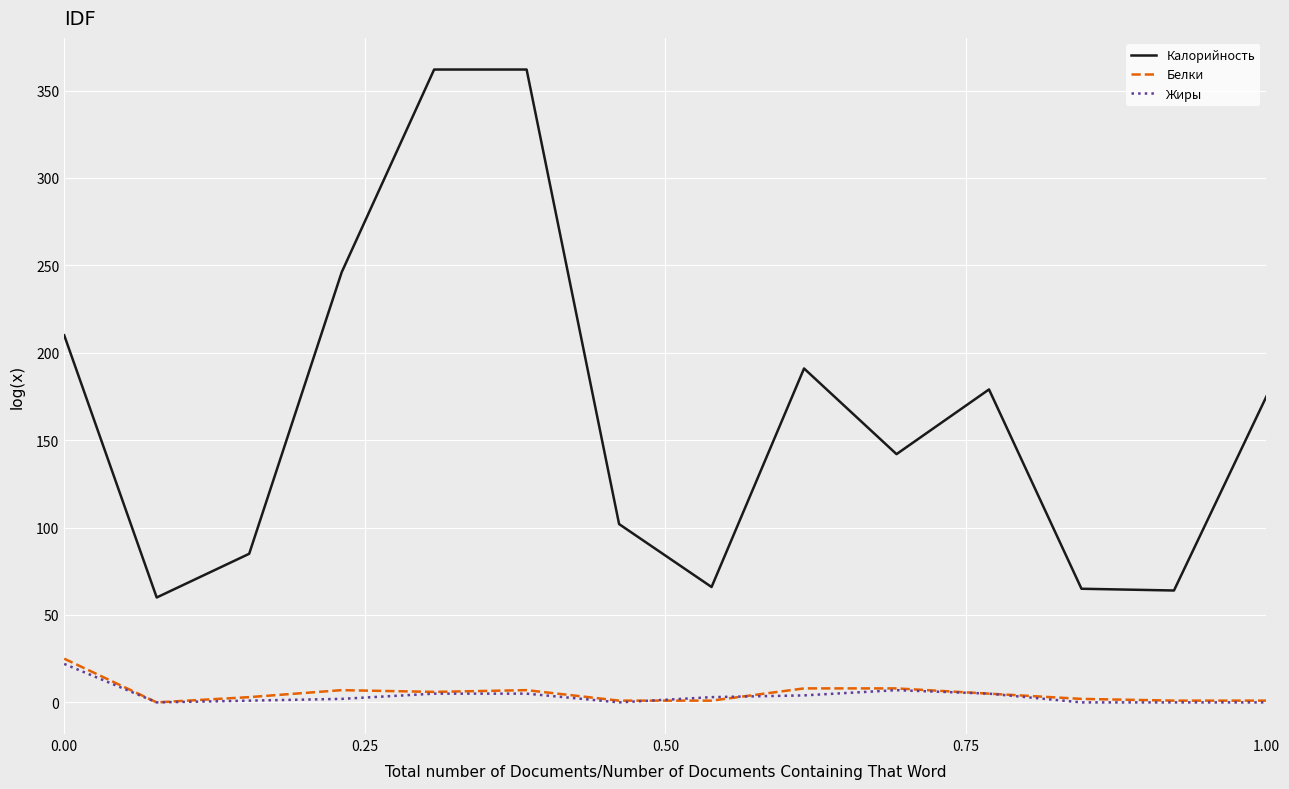

Which series has the widest spread of values?

Калорийность